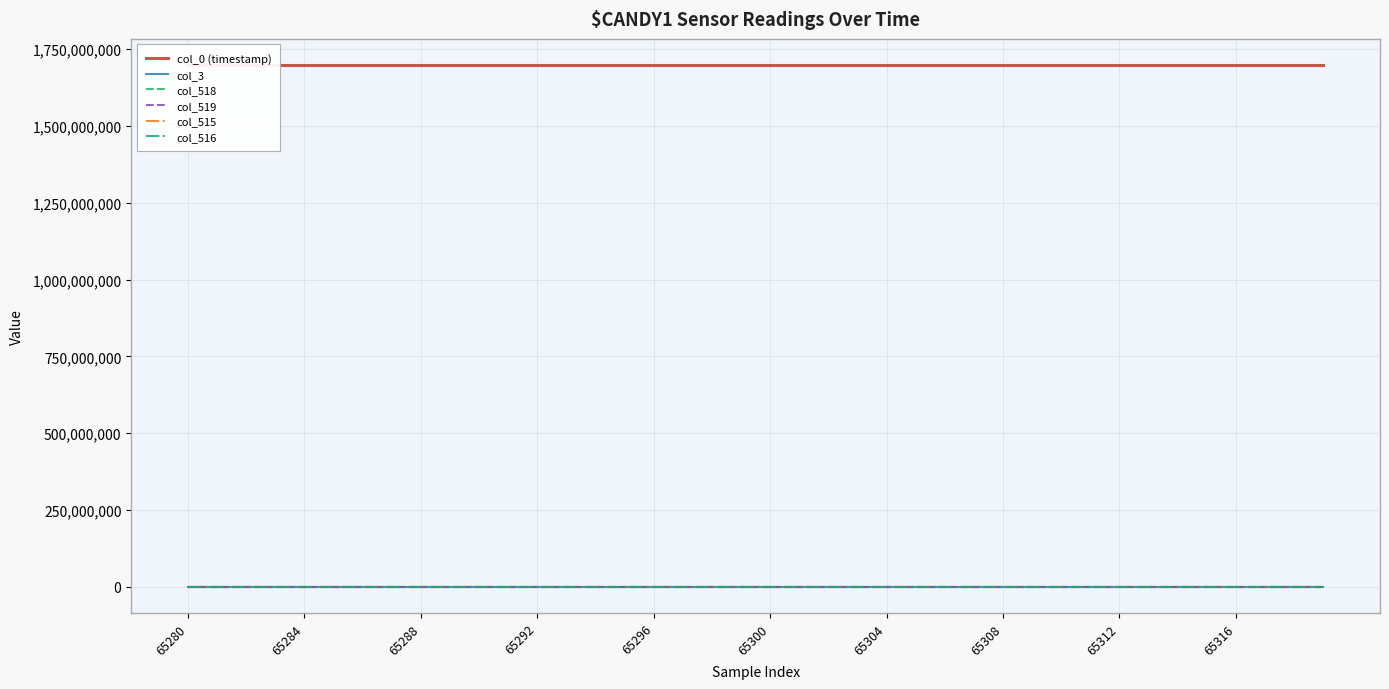

At which label is col_516 closest to 1725?

39